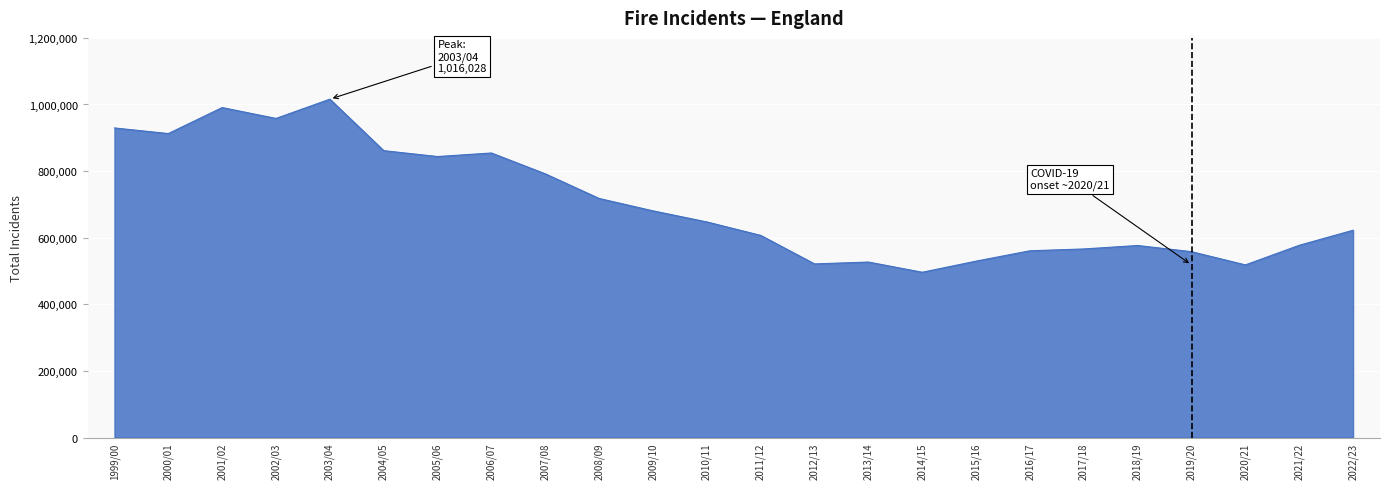

What value does the data have at 2000/01?

912741